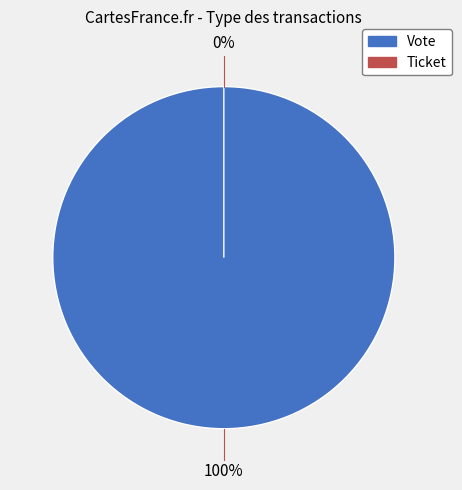

To the nearest percent, what is the average slice percentage?

50%